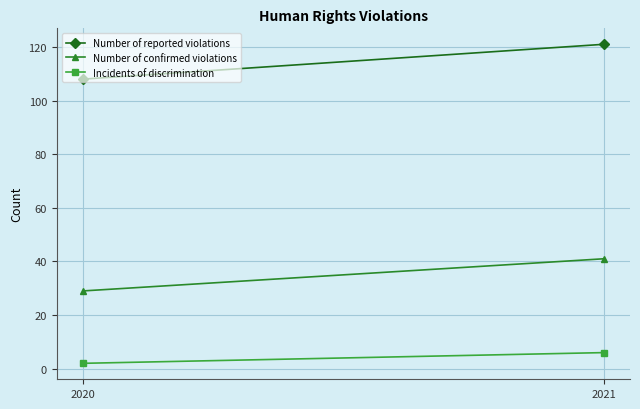

Reading right to left, list all the values displayed in this chart.

Number of reported violations: 2021=121	2020=108
Number of confirmed violations: 2021=41	2020=29
Incidents of discrimination: 2021=6	2020=2